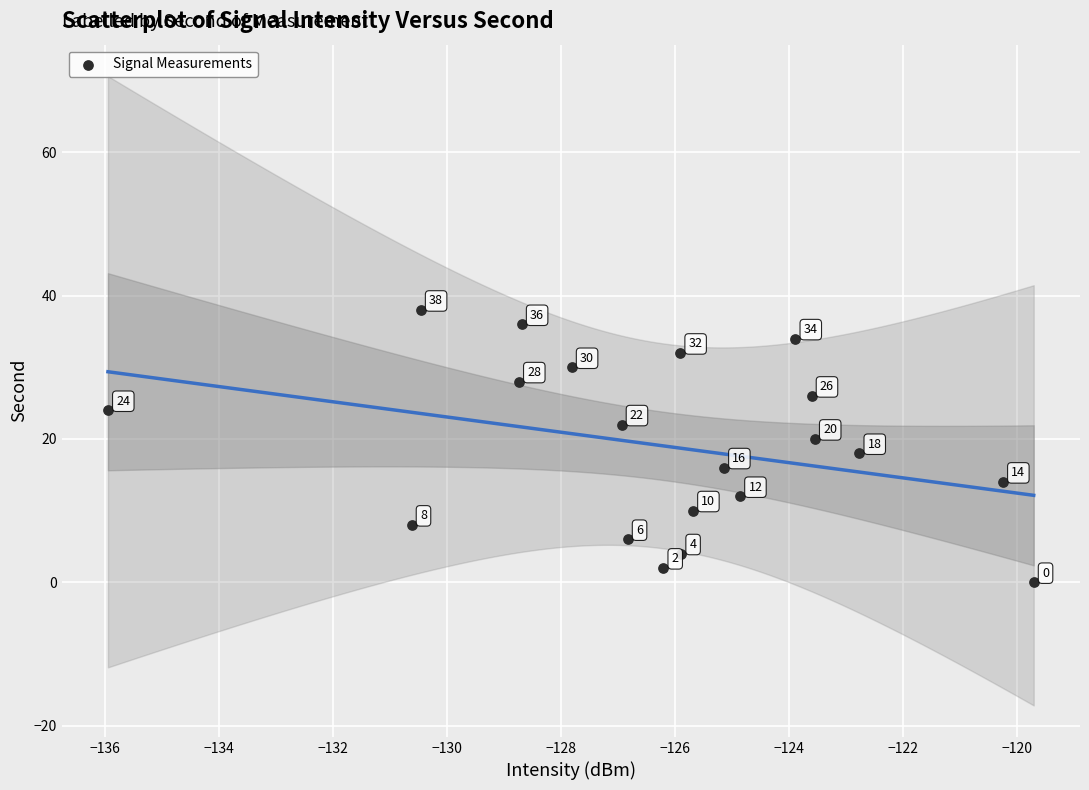

What Y value in the scatter plot is closest to 19?

18